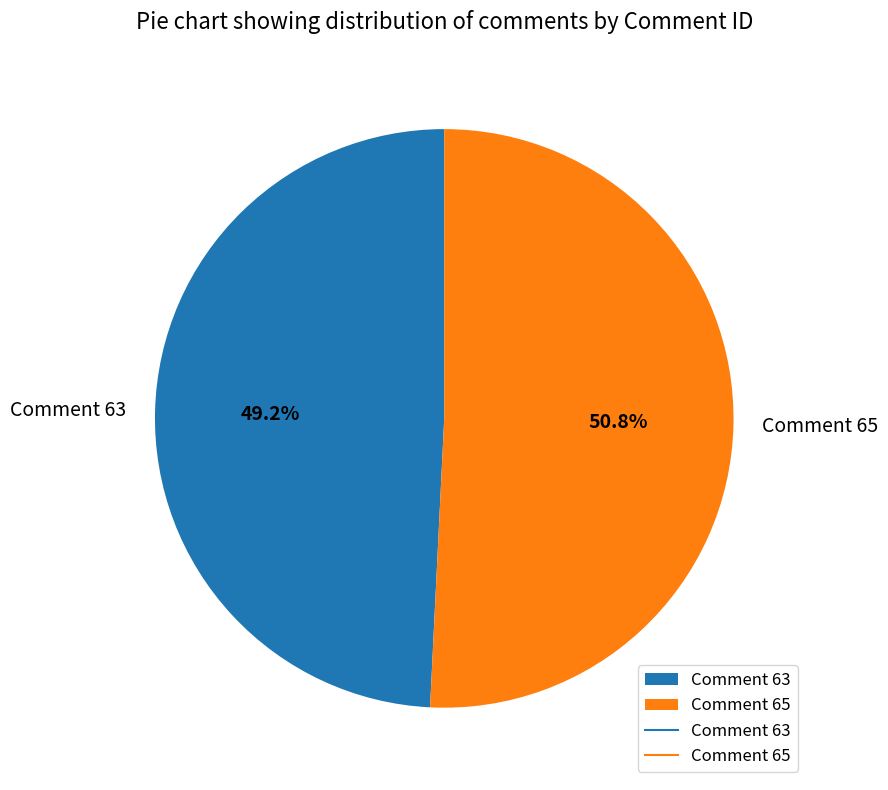

What is the majority slice?

Comment 65